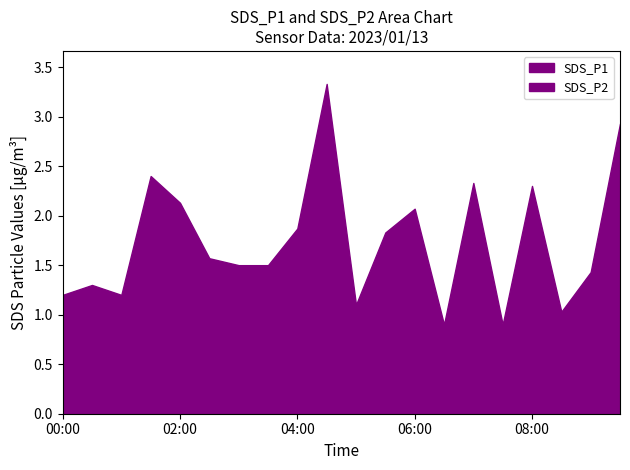

What is the maximum value for SDS_P2?

1.1